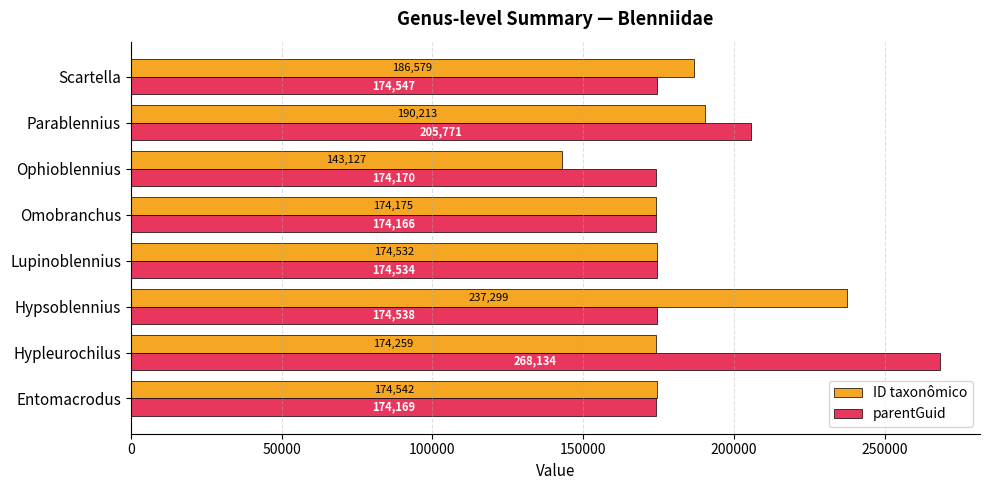

What are all the series names shown in the legend?

ID taxonômico, parentGuid